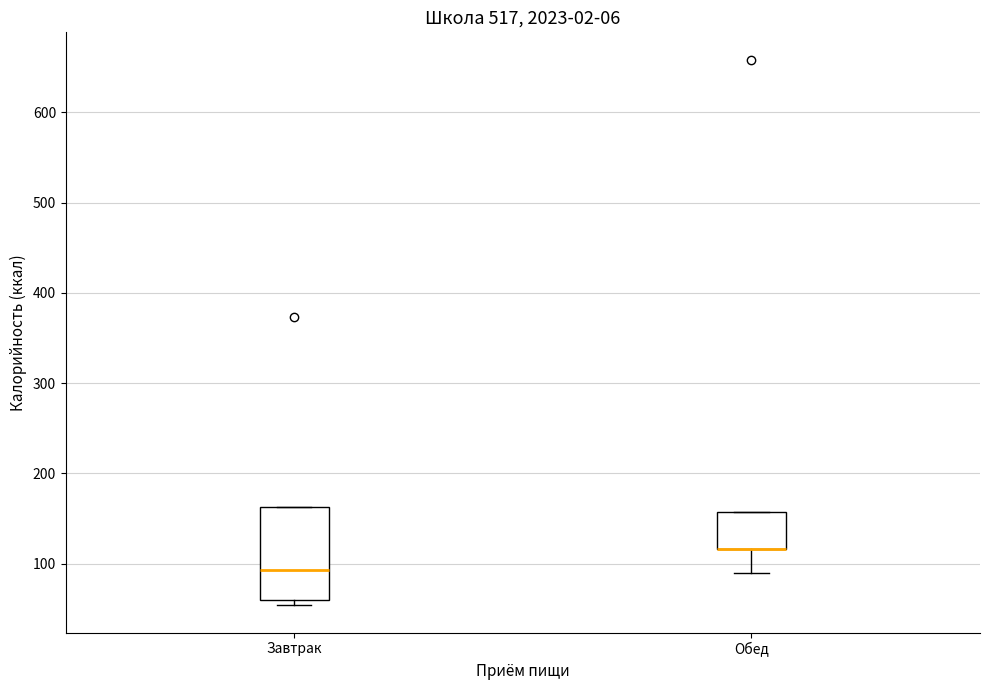

Reading left to right, transcribe this box plot: for each box, give where its median line is, the range the box spans, and where its two whiskers end, as read against the y-axis. The values are not printed on the chart, so give them approximately, as read against the axis.

Завтрак: median 90, box 60 to 160, whiskers 50 to 160
Обед: median 120 (drawn on the box's lower edge), box 120 to 160, whiskers 90 to 160